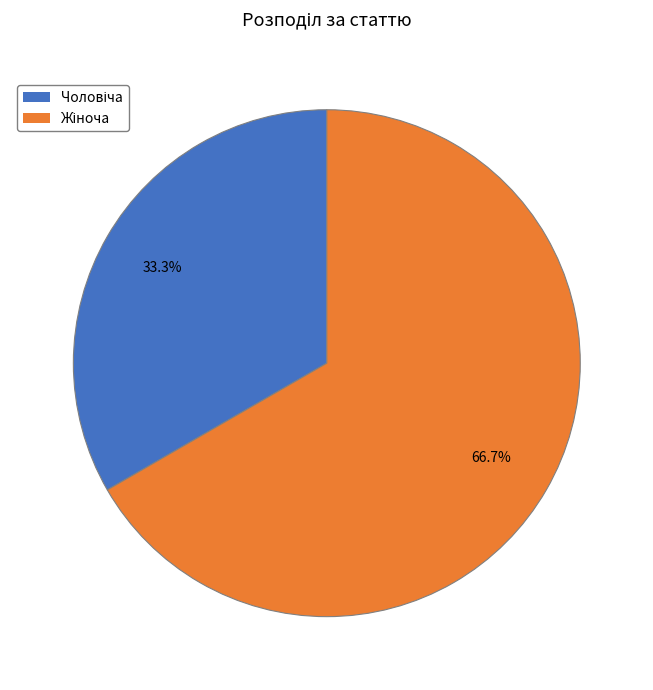

Is there any slice that represents more than half of the pie?

Yes